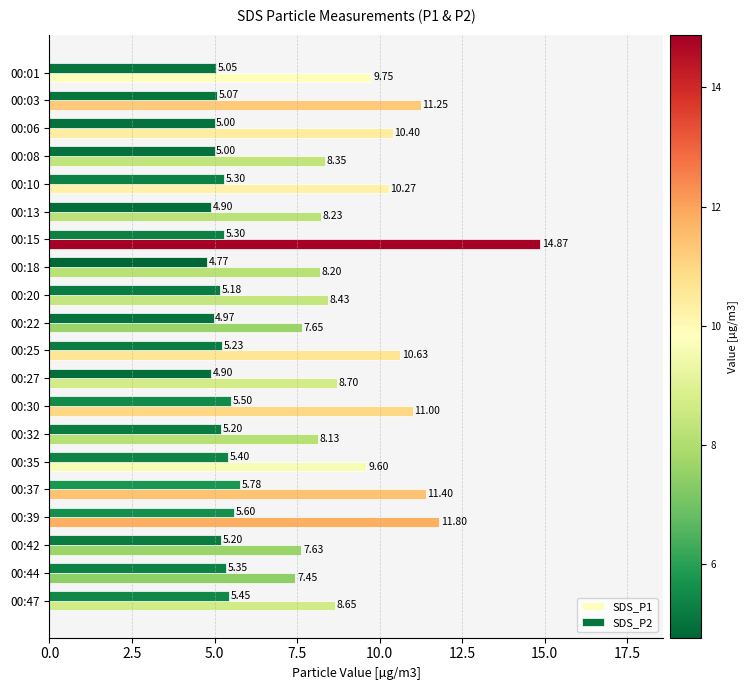

Which series has the widest spread of values?

SDS_P1